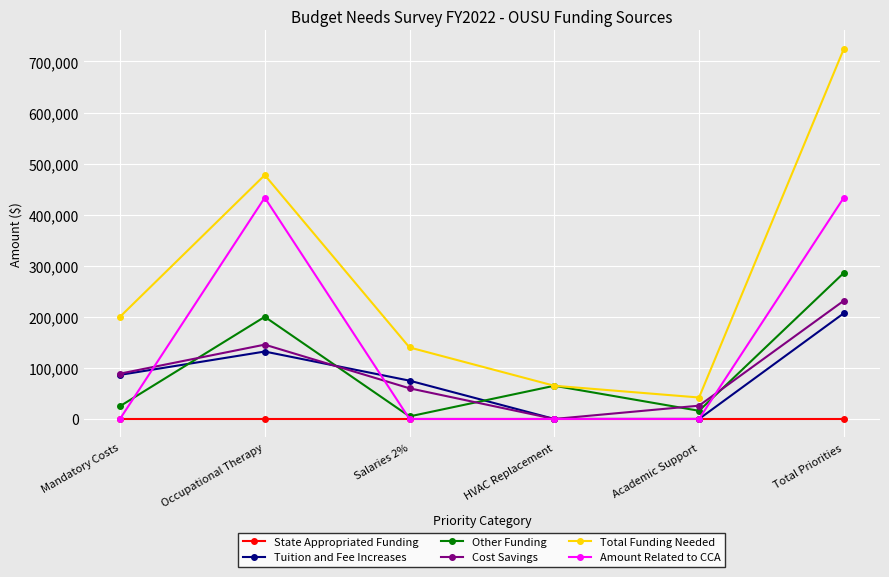

Count the number of categories in the chart.

6